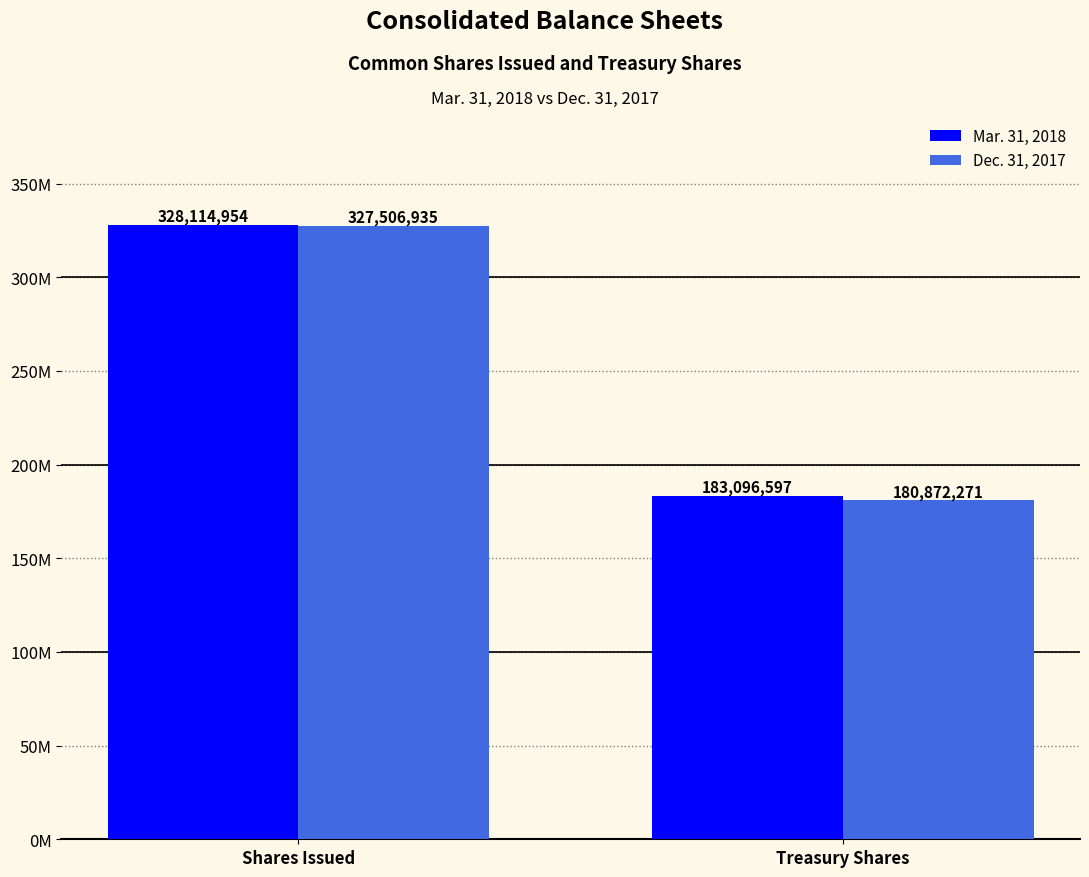

What is the value of the Dec. 31, 2017 bar at the 1st from the left?

327506935